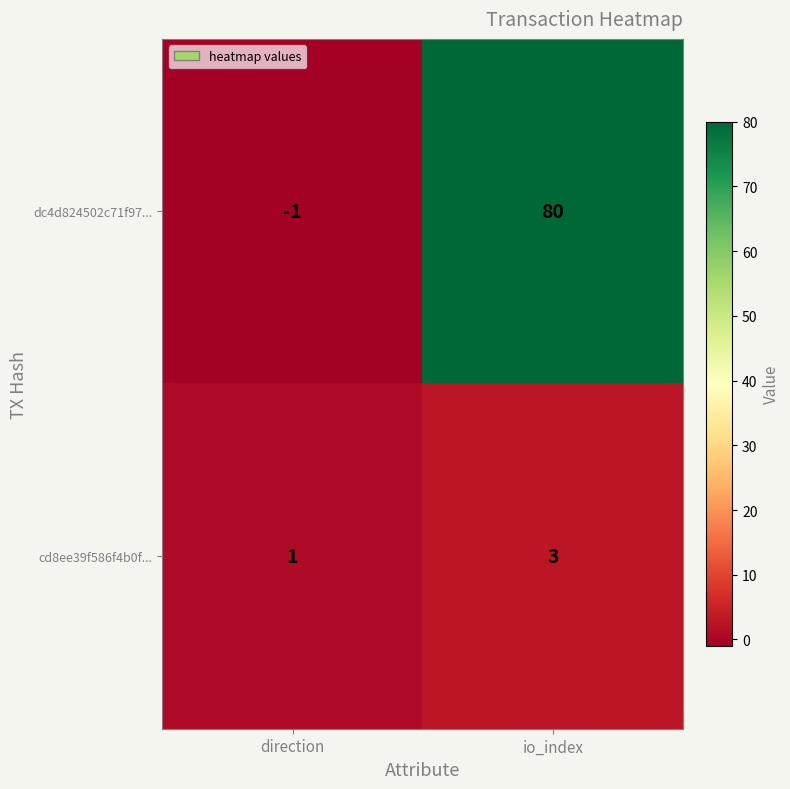

Reading left to right, what are all the values shown in this chart?

dc4d824502c71f97...: direction=-1	io_index=80
cd8ee39f586f4b0f...: direction=1	io_index=3